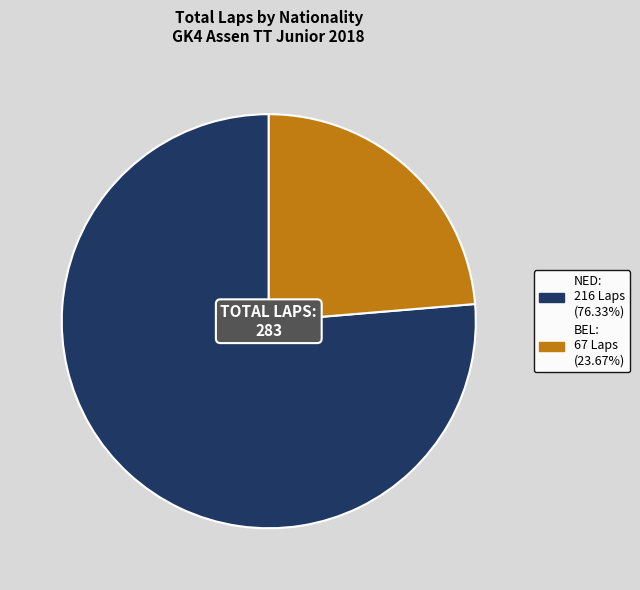

Does any single category account for the majority?

Yes